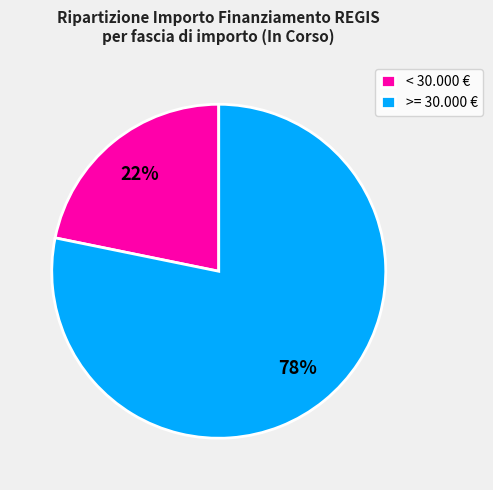

Do >= 30.000 € and < 30.000 € together represent more than half of the pie?

Yes